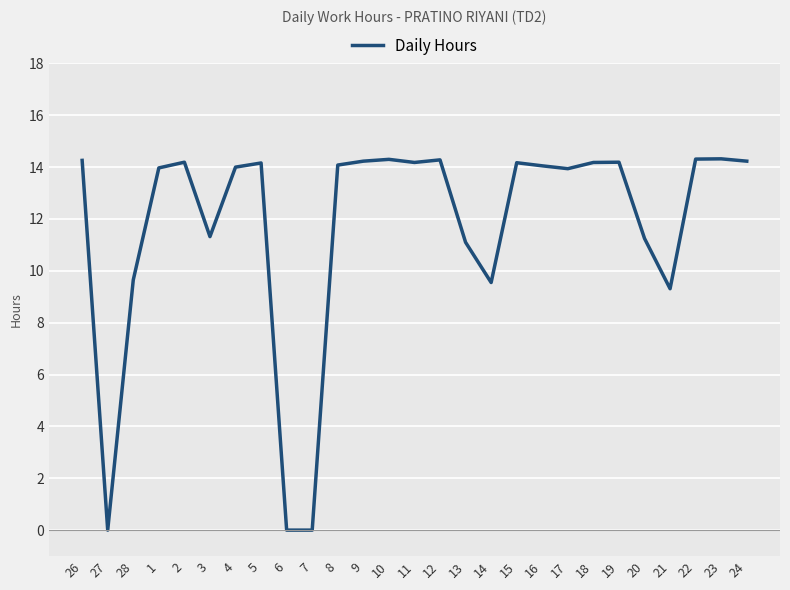

What is the greatest value displayed?

14.3